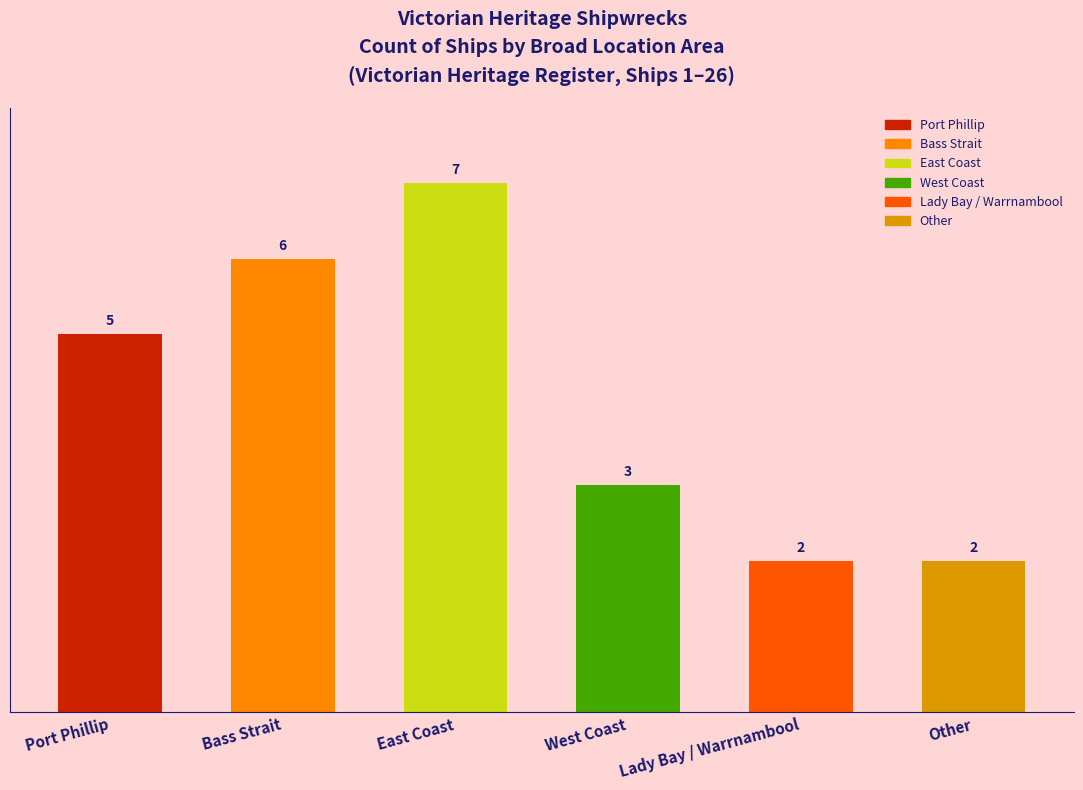

Count the values in the range 2 to 6.

5